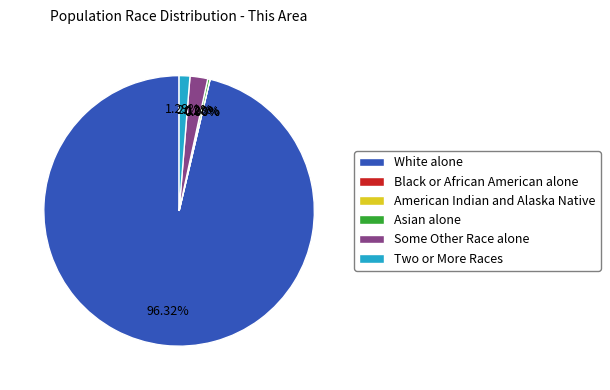

Rank the categories by value from lowest to highest.

Black or African American alone, American Indian and Alaska Native, Asian alone, Two or More Races, Some Other Race alone, White alone